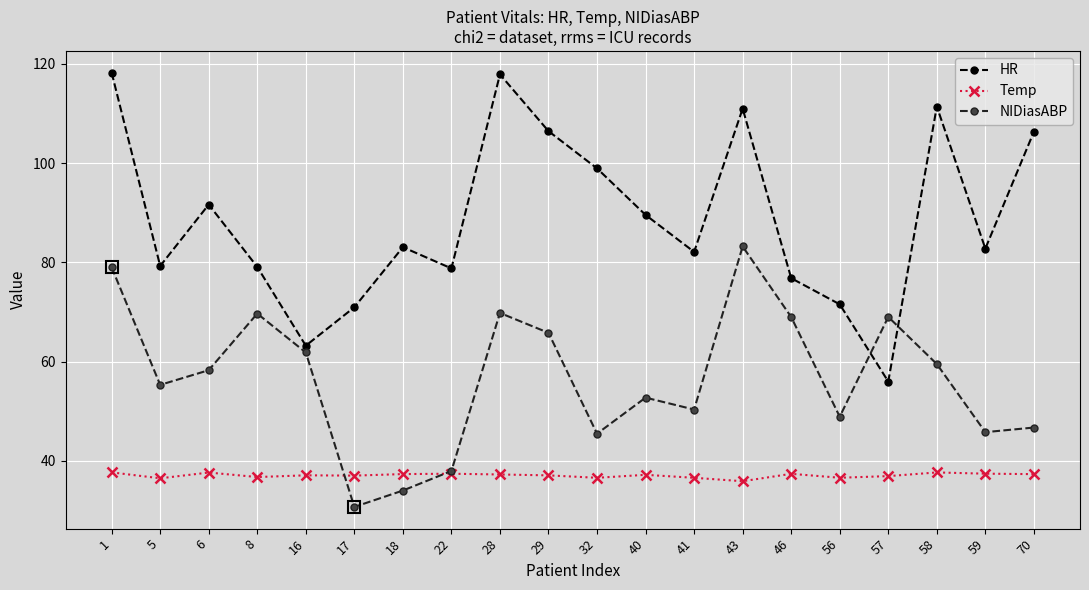

Where is the first local maximum for HR?

6